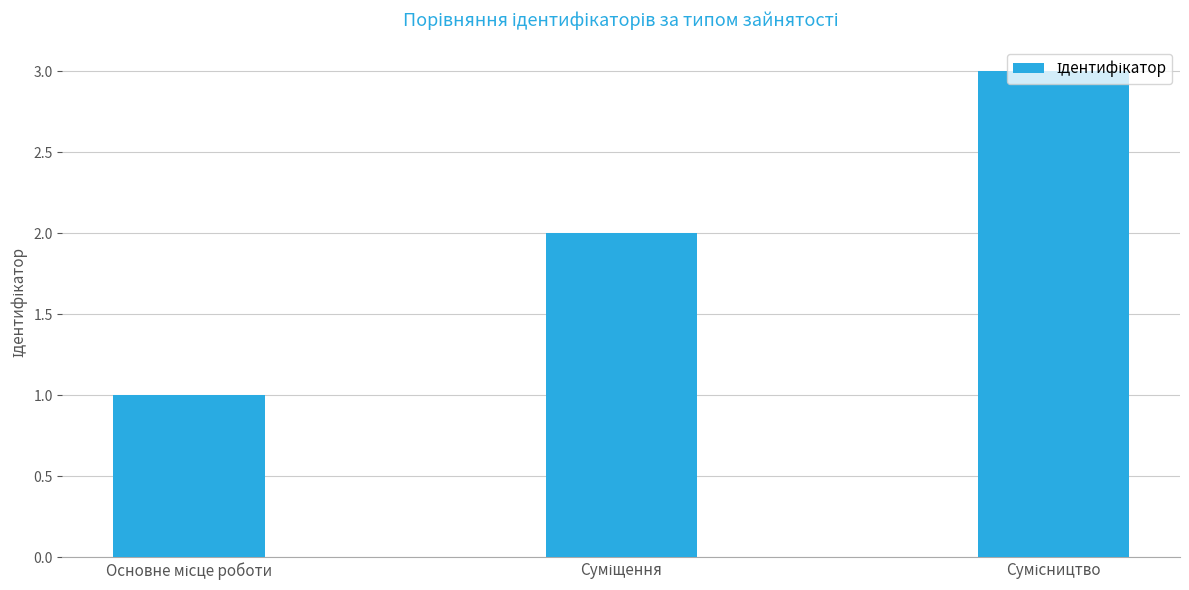

What is the sum of all values?

6